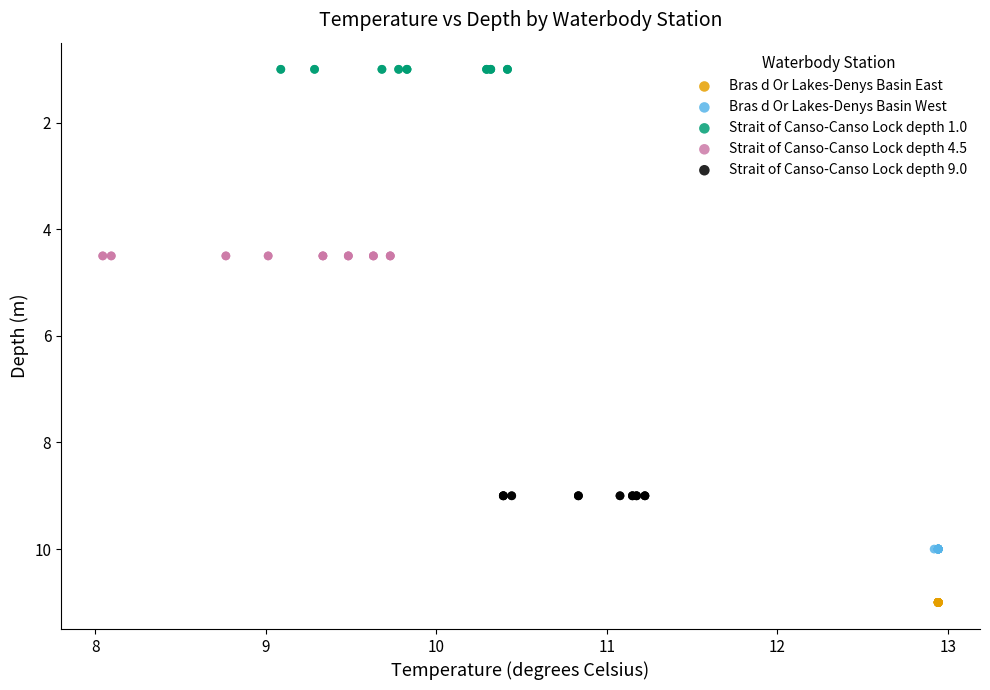

Which series contains the lowest Y value?

Strait of Canso-Canso Lock depth 1.0